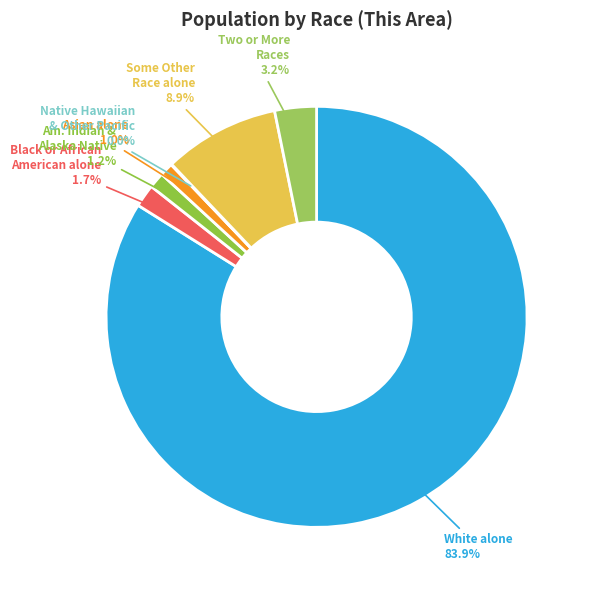

Rank the categories by value from highest to lowest.

White alone, Some Other Race alone, Two or More Races, Black or African American alone, American Indian and Alaska Native, Asian alone, Native Hawaiian and Other Pacific